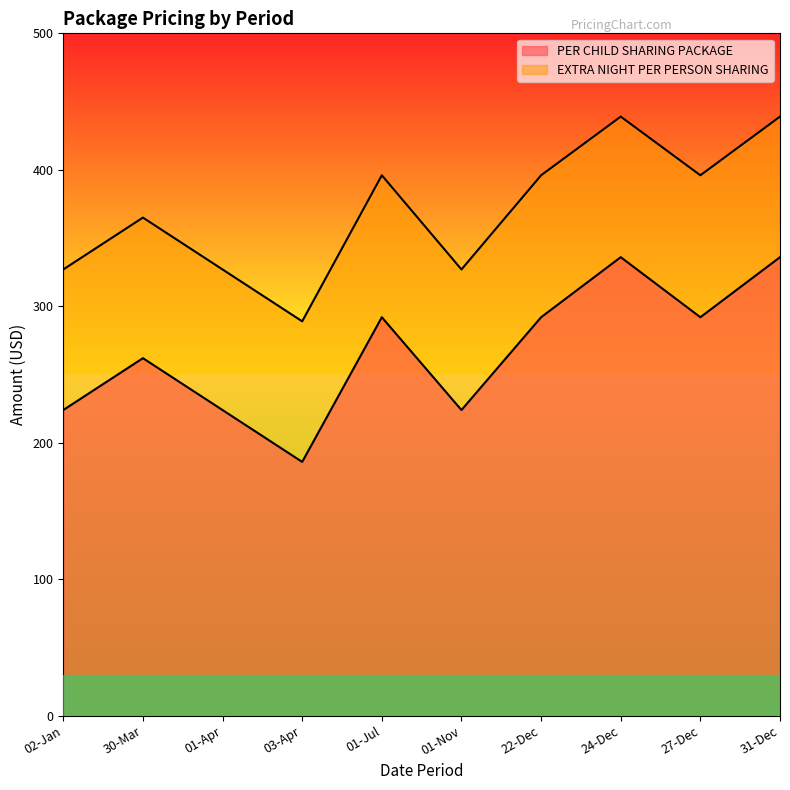

Reading left to right, what are all the values shown in this chart?

PER CHILD SHARING PACKAGE: 224	262	224	186	292	224	292	336	292	336
EXTRA NIGHT PER PERSON SHARING: 327	365	327	289	396	327	396	439	396	439